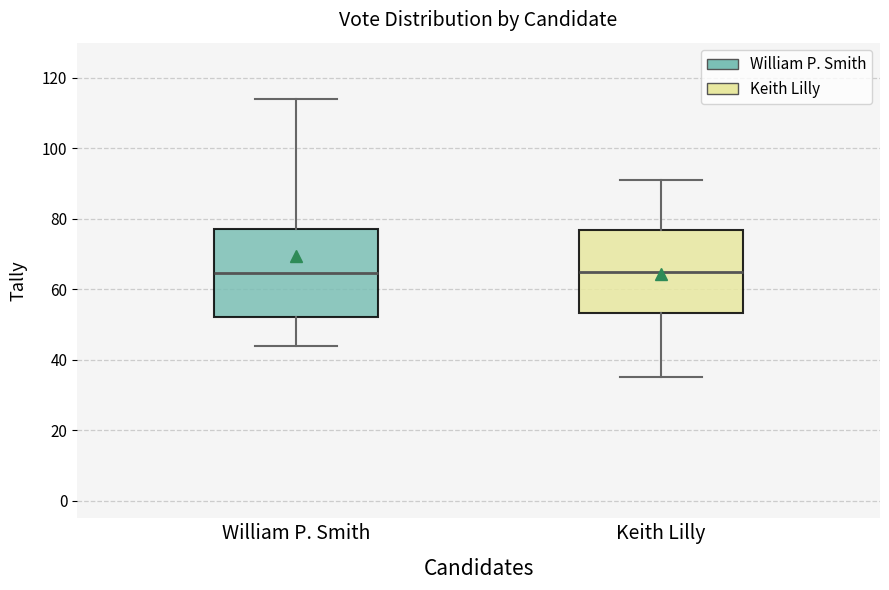

Where is the upper edge of the box for William P. Smith on the y-axis? The values are not printed on the chart, so give them approximately, as read against the axis.

78